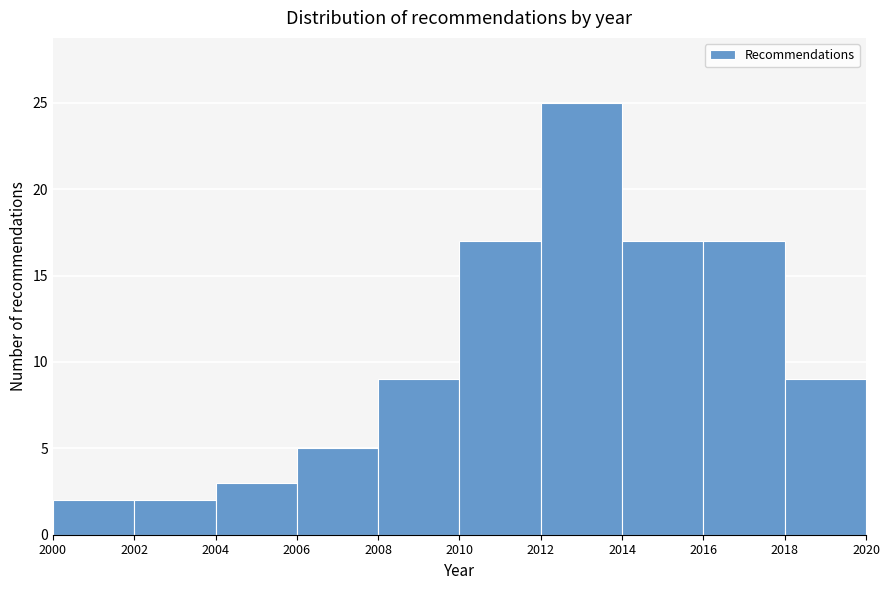

Reading left to right, transcribe this chart: for each bar, give the range it covers on the x-axis and its height. The values are not printed on the chart, so give them approximately, as read against the axis.

2000 to 2002: 2
2002 to 2004: 2
2004 to 2006: 3
2006 to 2008: 5
2008 to 2010: 9
2010 to 2012: 17
2012 to 2014: 25
2014 to 2016: 17
2016 to 2018: 17
2018 to 2020: 9